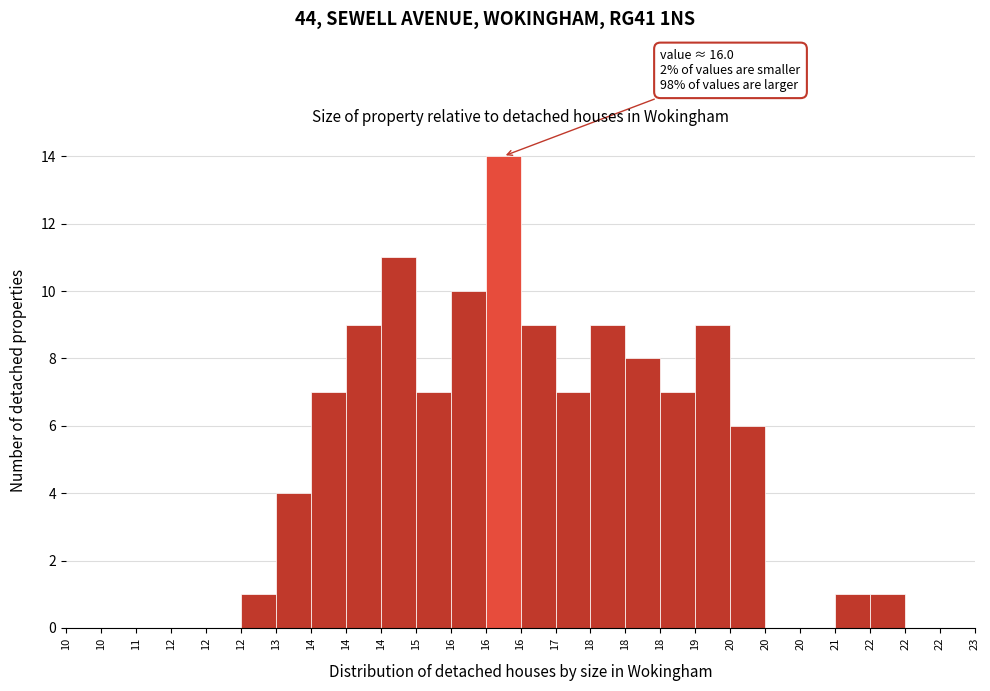

Count the number of data series in this chart.

1